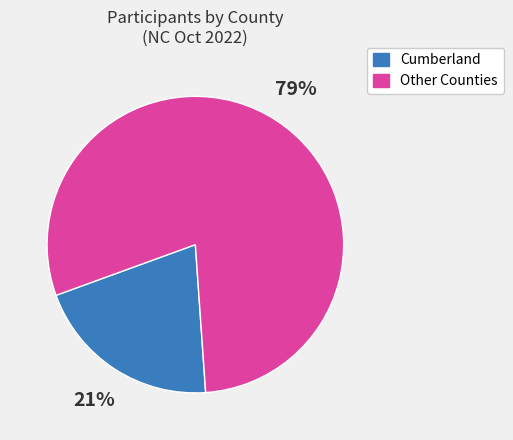

To the nearest percent, what is the average slice percentage?

50%